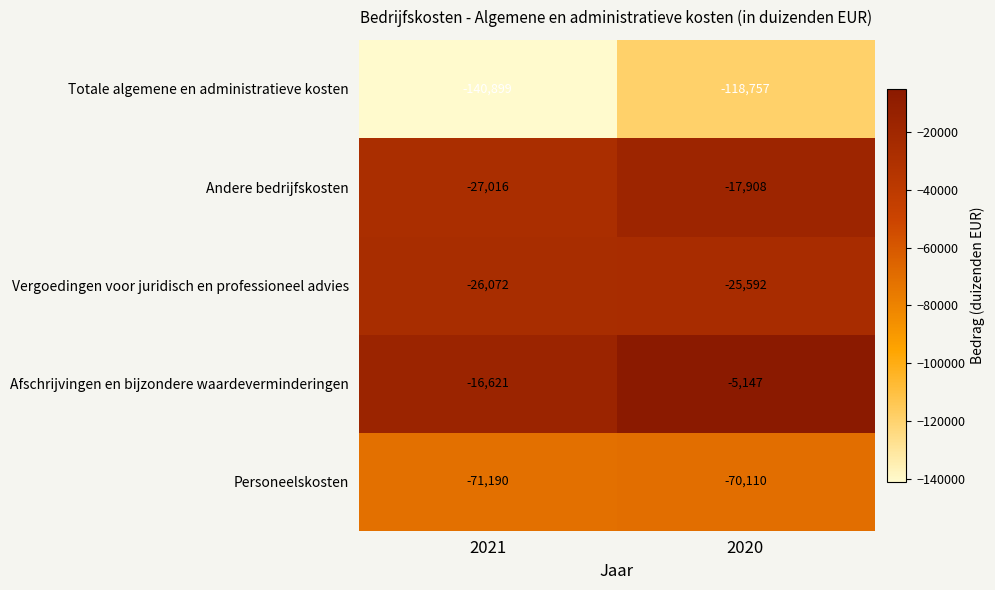

Which series has the largest range (max minus min)?

Totale algemene en administratieve kosten